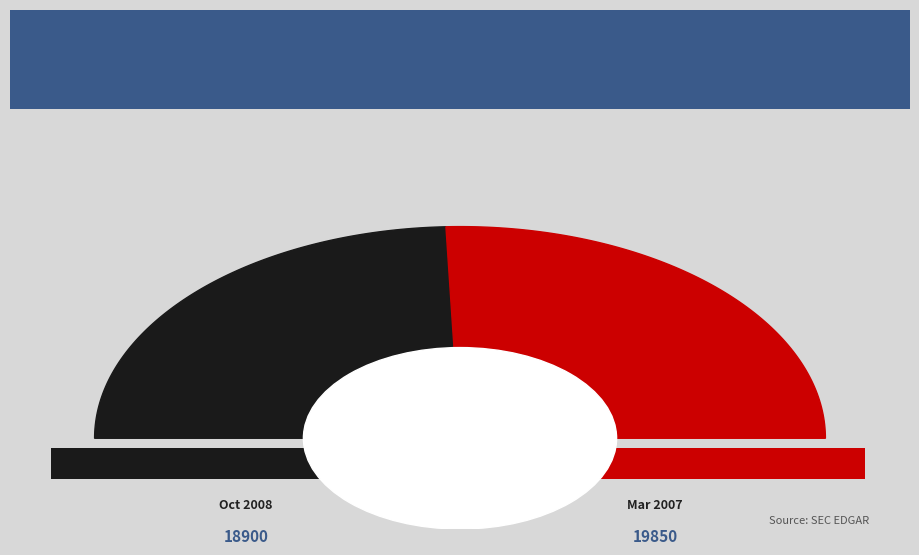

Which category has the smallest portion of the pie?

2008-10-01 (18900)